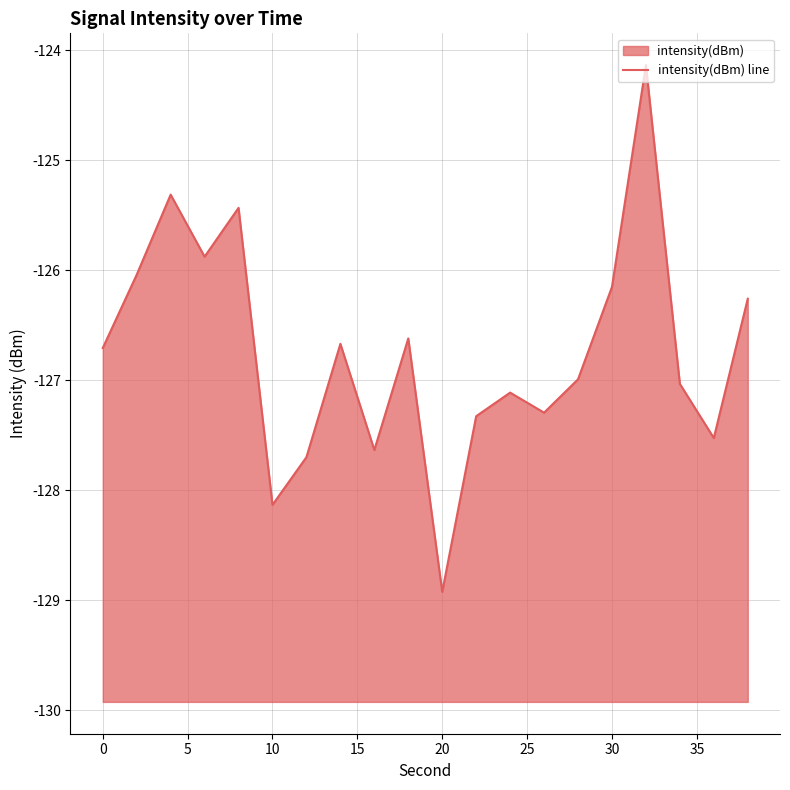

The value at 13 is -127.3. True or false?

True